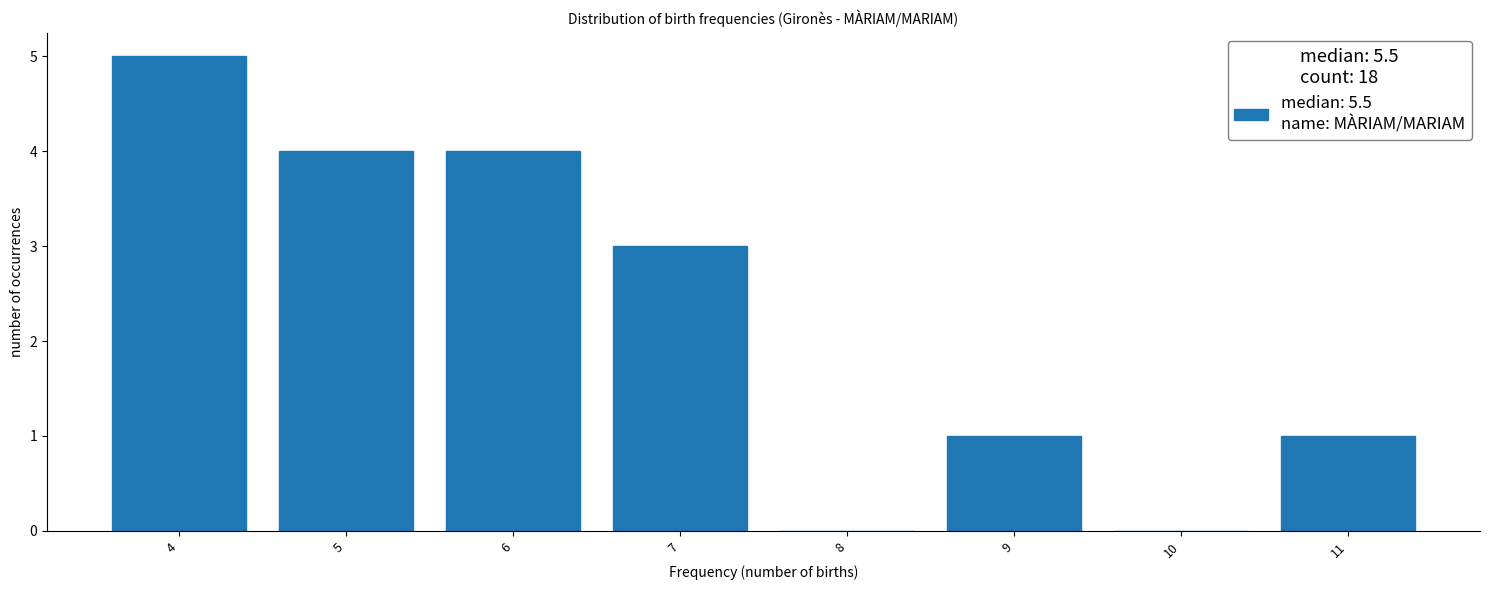

Reading left to right, list all the values displayed in this chart.

4=5	5=4	6=4	7=3	8=0	9=1	10=0	11=1